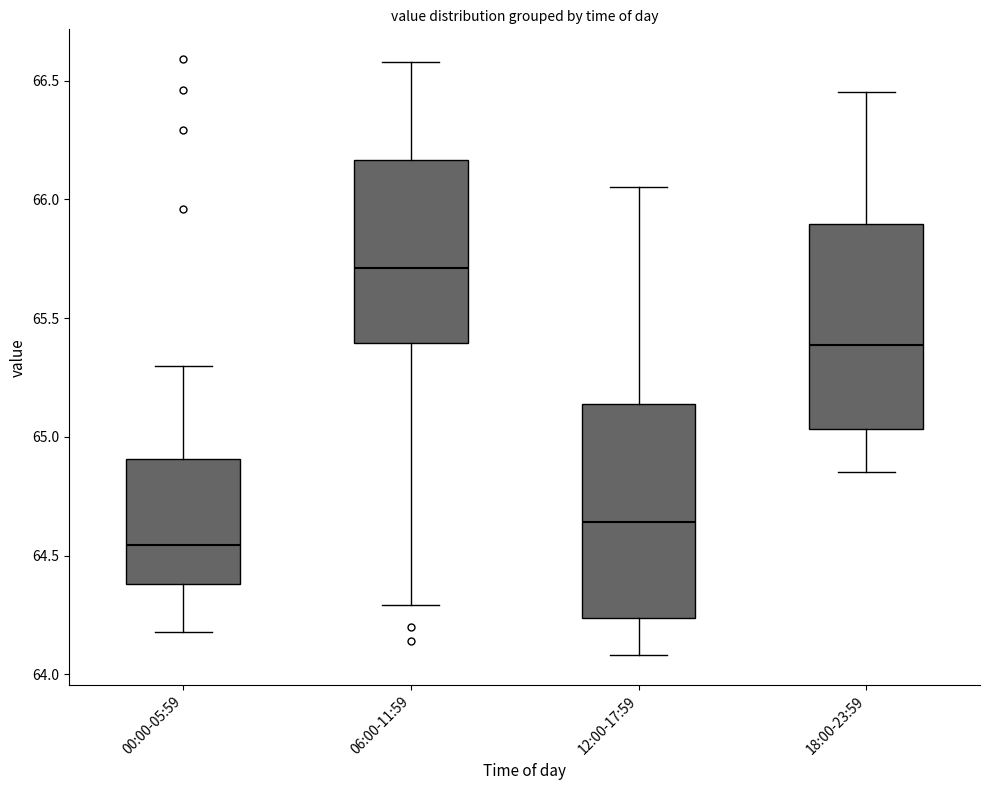

Which box's median line is the highest?

06:00-11:59